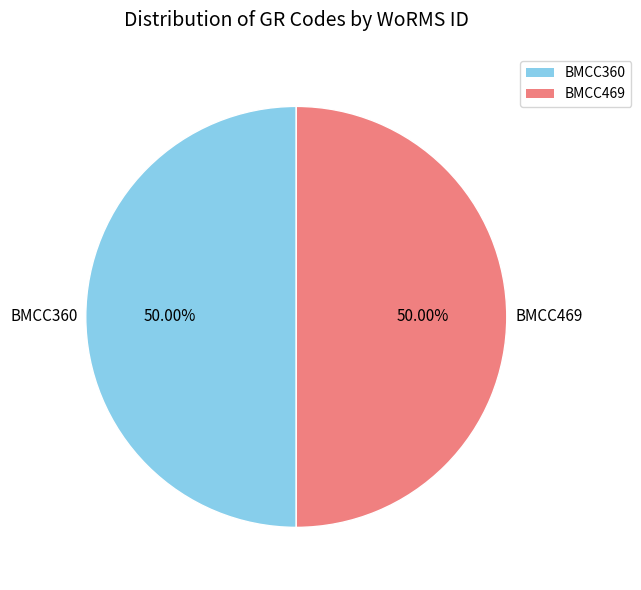

What is the ratio of the value at BMCC469 to the value at BMCC360?

1.0